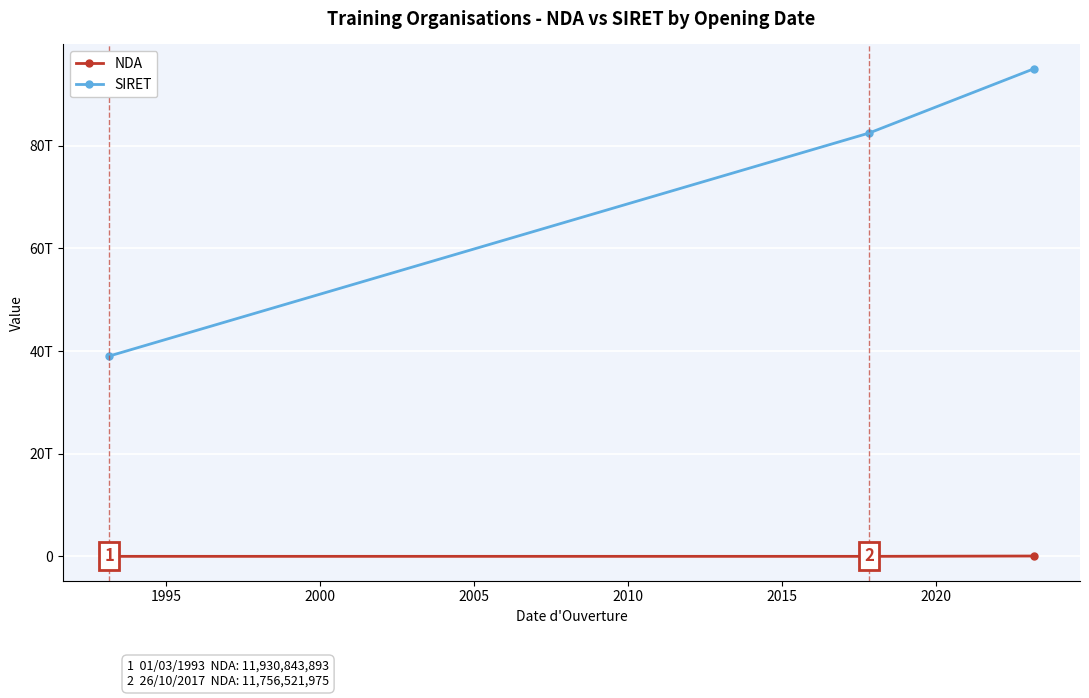

Reading right to left, list all the values displayed in this chart.

NDA: 76311220731	11756521975	11930843893
SIRET: 94953886200010	82450453400028	39020328900017